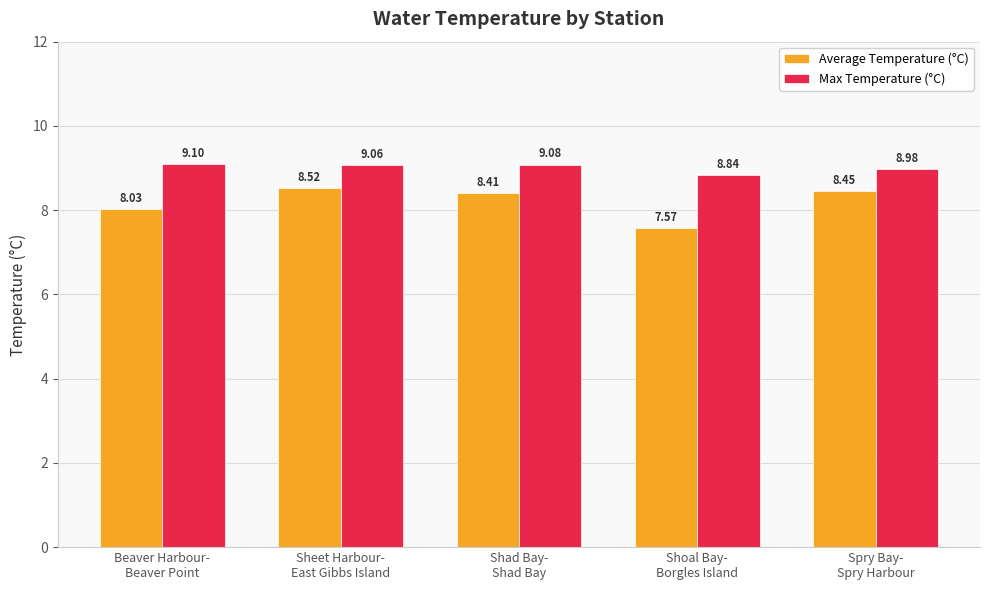

True or false: Max Temperature (°C) has a value of 12.1 at Spry Bay-
Spry Harbour.

False